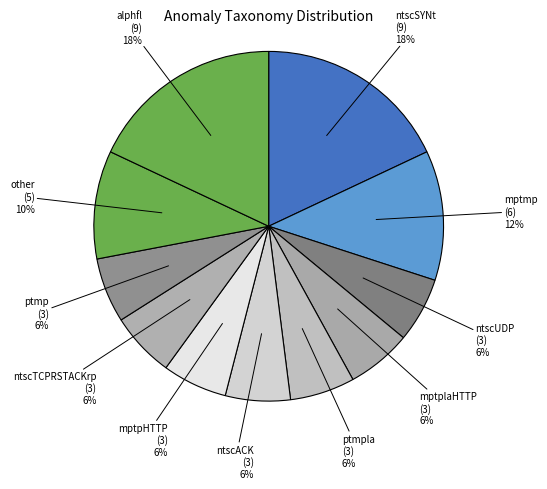

Rank the categories by value from highest to lowest.

ntscSYNt, alphfl, mptmp, other, ntscUDP, mptplaHTTP, ptmpla, ntscACK, mptpHTTP, ntscTCPRSTACKrp, ptmp